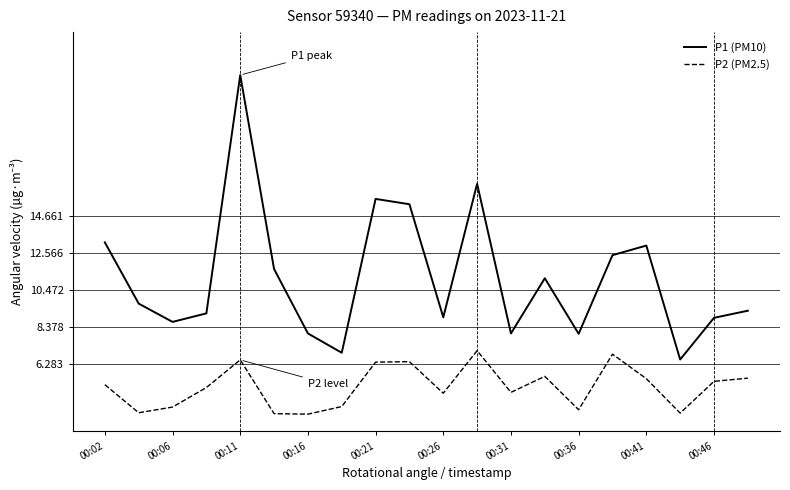

Which series has the largest total across all categories?

P1 (PM10)